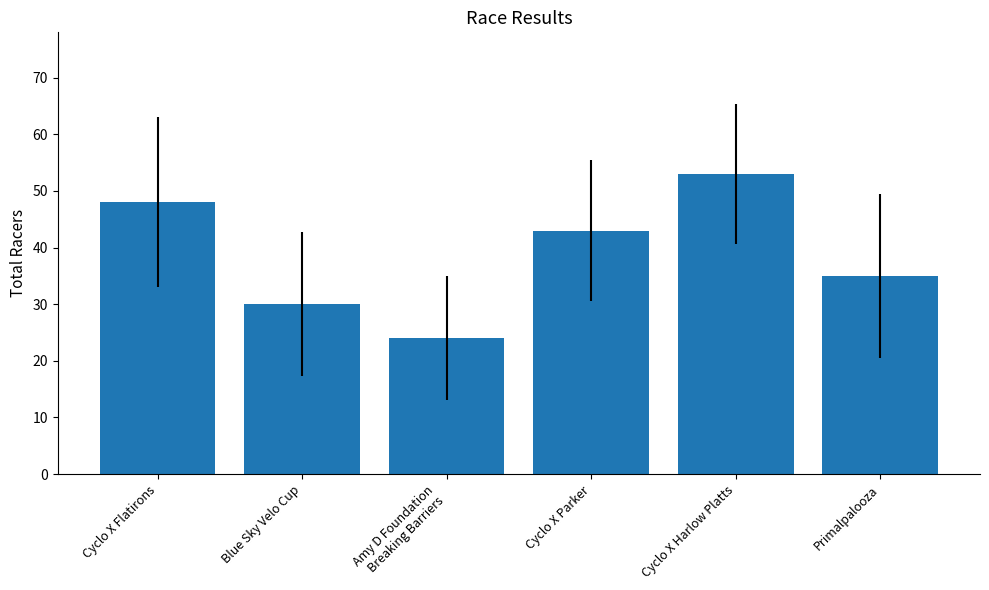

List the labels in order of value, smallest first.

Amy D Foundation
Breaking Barriers, Blue Sky Velo Cup, Primalpalooza, Cyclo X Parker, Cyclo X Flatirons, Cyclo X Harlow Platts